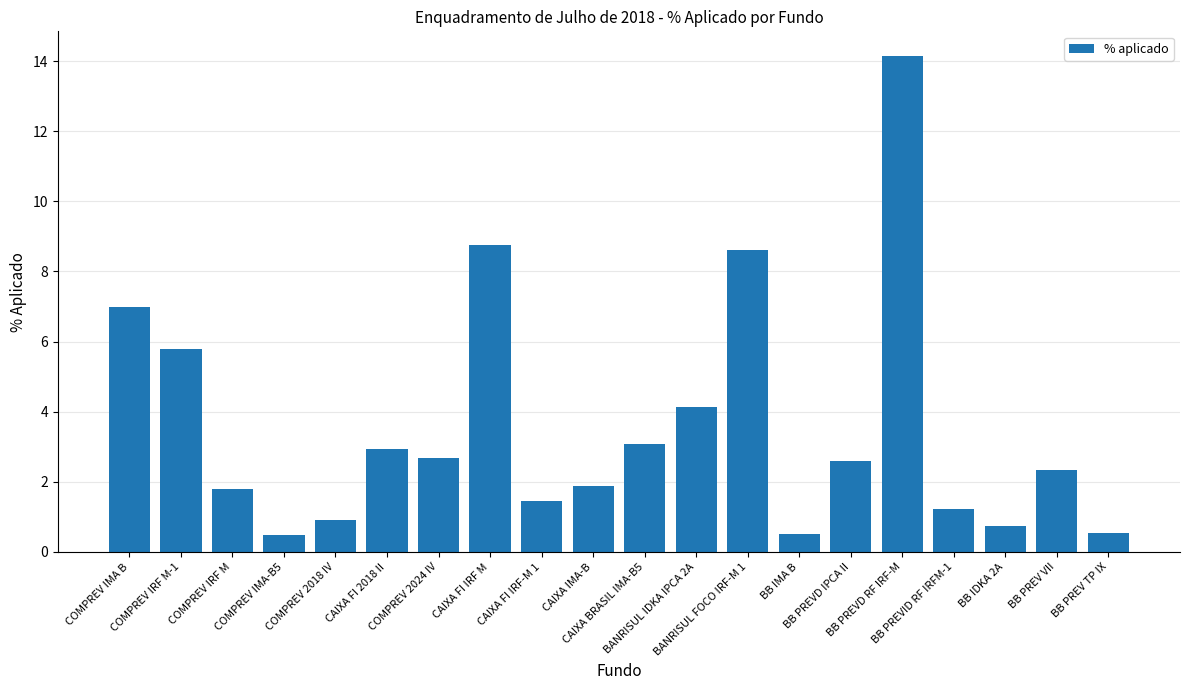

How many values are below 2?

9